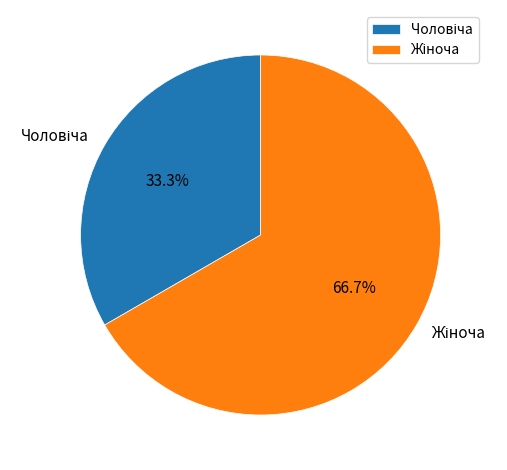

Is there a majority slice in this chart?

Yes